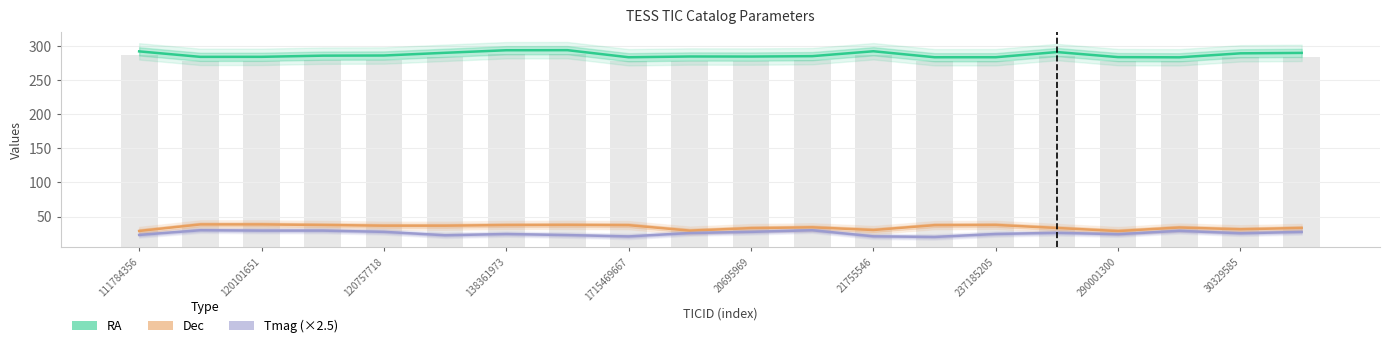

Is the value of Tmag (×2.5) at 20695969 greater than the value of Dec at 30329585?

No